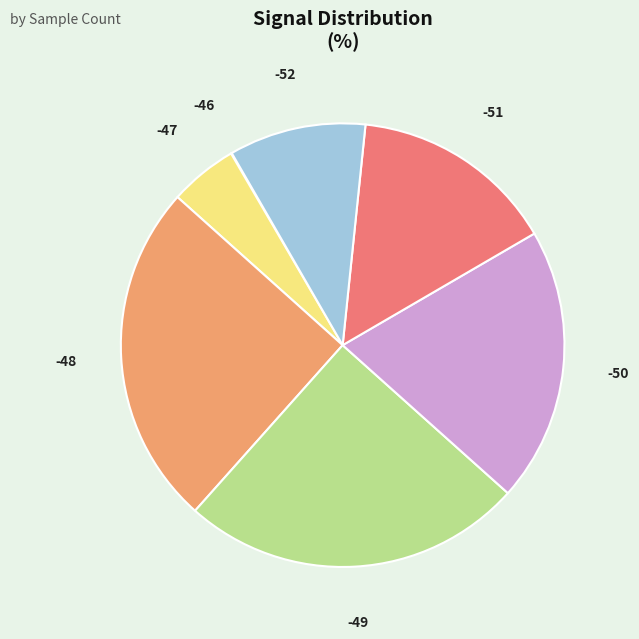

Is there a majority slice in this chart?

No